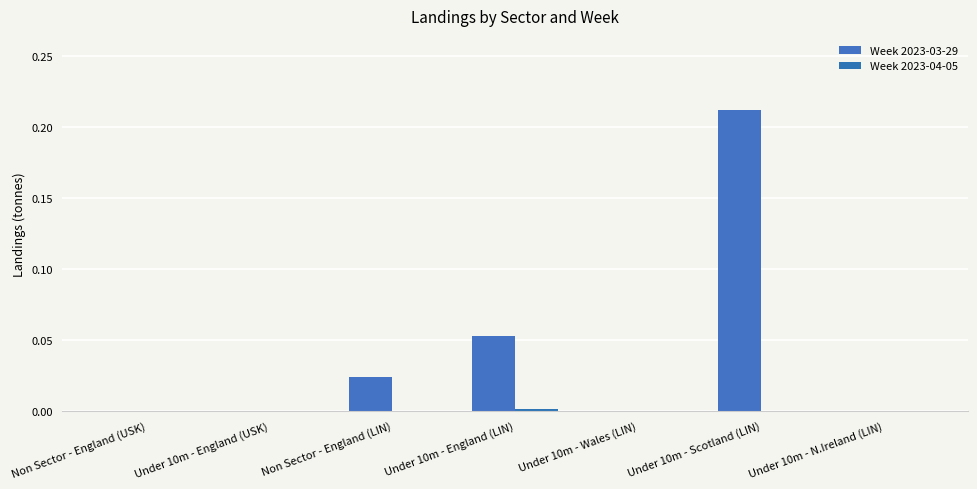

List the series in order of their peak value, highest first.

Week 2023-03-29, Week 2023-04-05